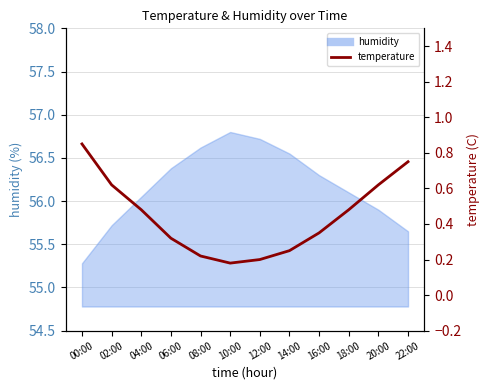

At which category does the data reach its first local valley?

10:00